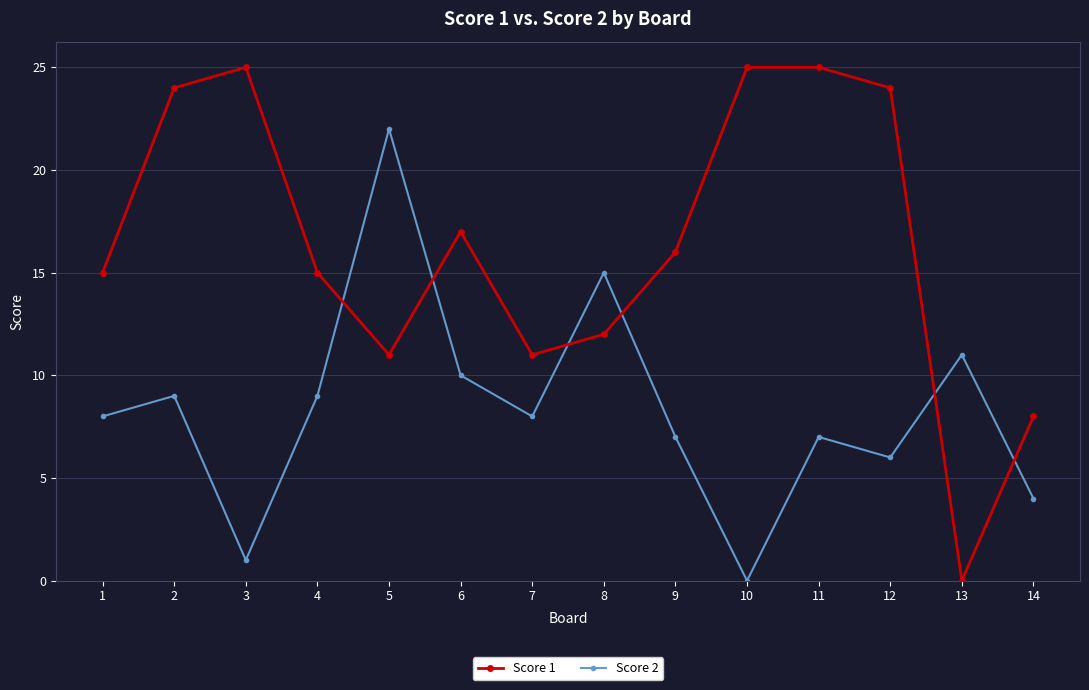

True or false: Score 2 has a value of 6 at 14.

False